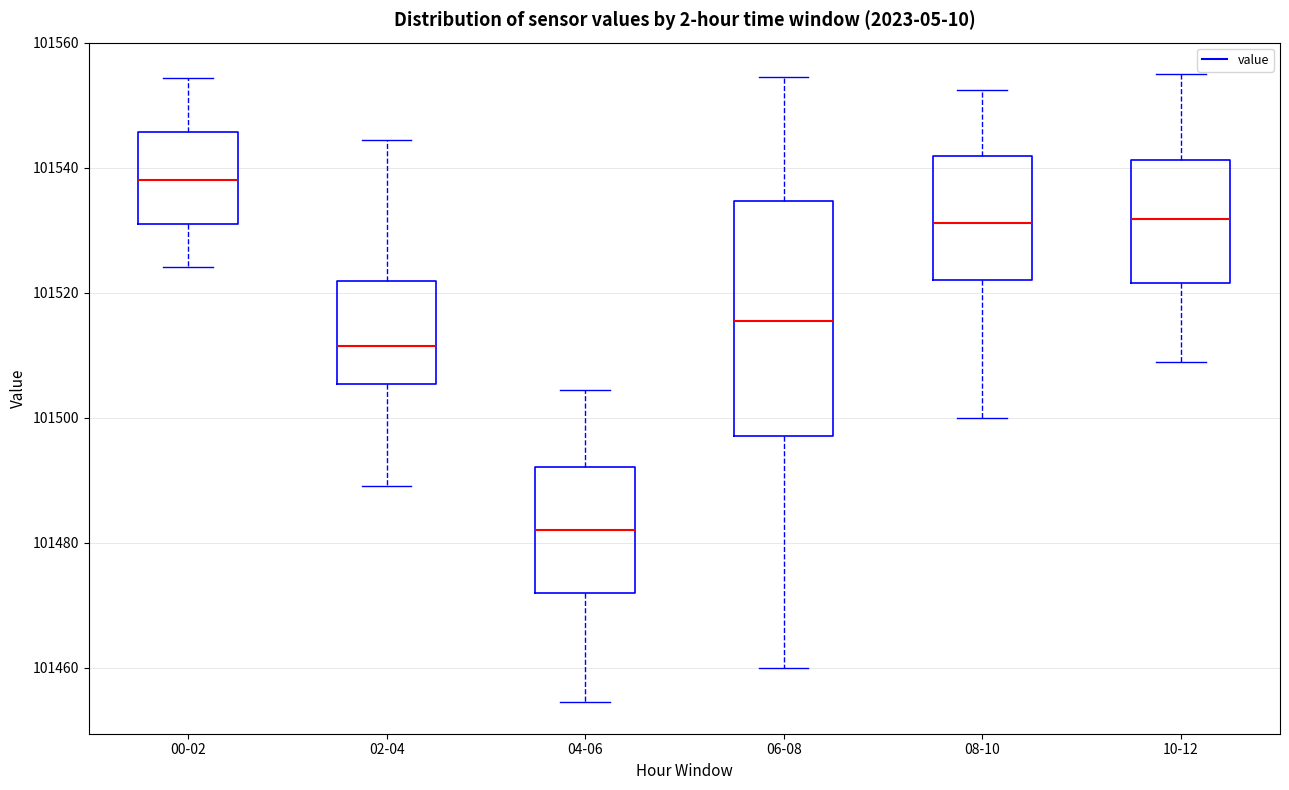

Which box has the highest median line?

00-02